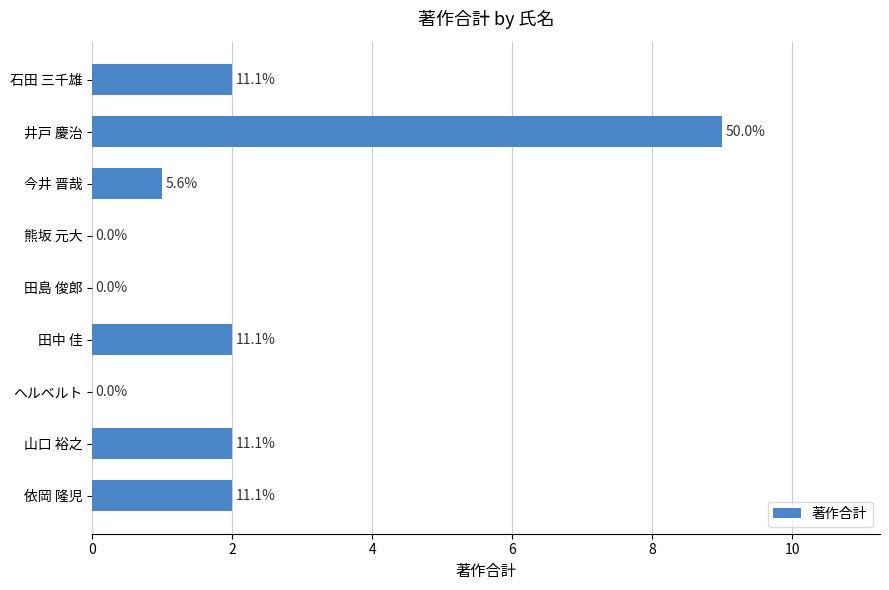

Are the bars horizontal?

Yes